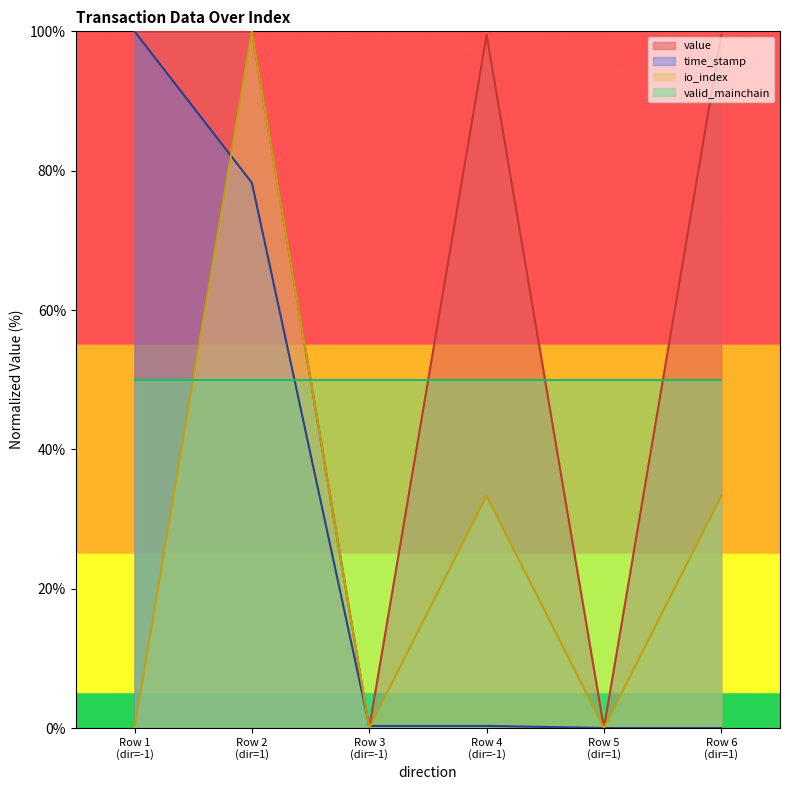

What is the greatest value displayed?

100.0